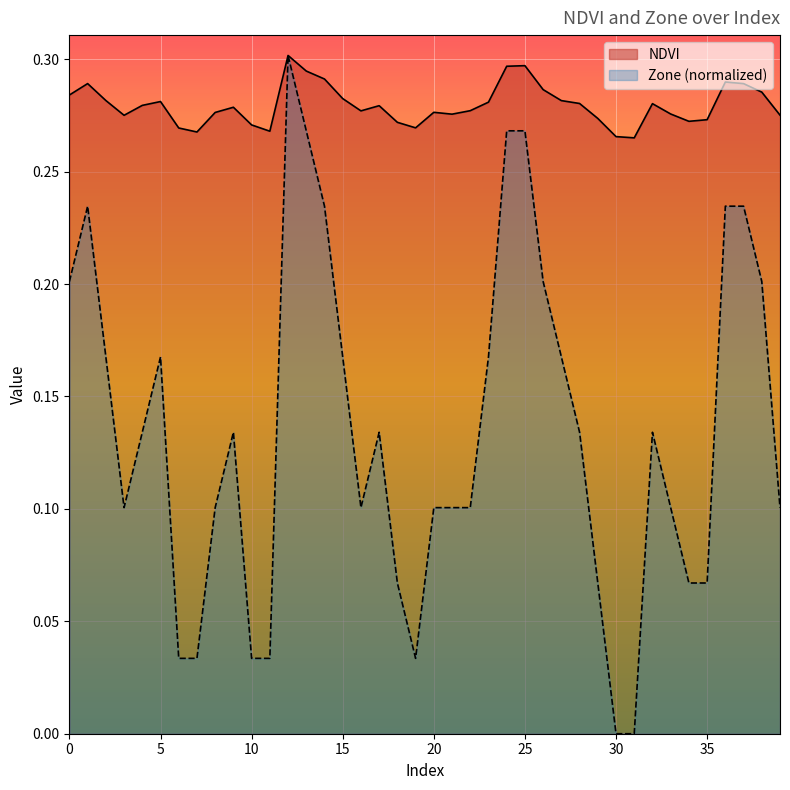

Reading right to left, what are all the values shown in this chart?

NDVI: 0.3	0.3	0.3	0.3	0.3	0.3	0.3	0.3	0.3	0.3	0.3	0.3	0.3	0.3	0.3	0.3	0.3	0.3	0.3	0.3	0.3	0.3	0.3	0.3	0.3	0.3	0.3	0.3	0.3	0.3	0.3	0.3	0.3	0.3	0.3	0.3	0.3	0.3	0.3	0.3
Zone: 0.1	0.2	0.2	0.2	0.1	0.1	0.1	0.1	0.0	0.0	0.1	0.1	0.2	0.2	0.3	0.3	0.2	0.1	0.1	0.1	0.0	0.1	0.1	0.1	0.2	0.2	0.3	0.3	0.0	0.0	0.1	0.1	0.0	0.0	0.2	0.1	0.1	0.2	0.2	0.2